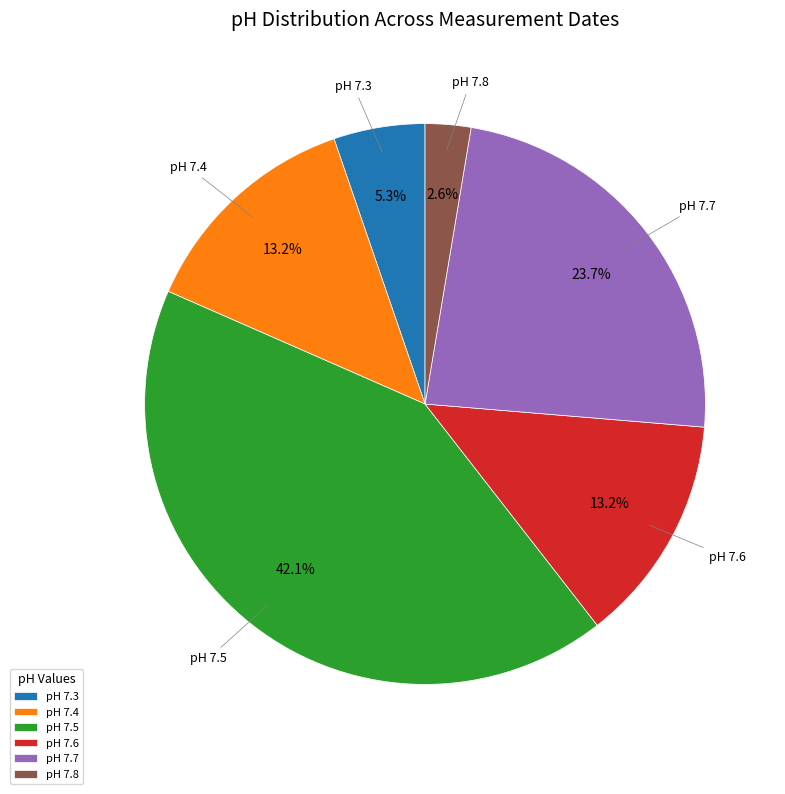

Does pH 7.7 account for over 50% of the chart?

No